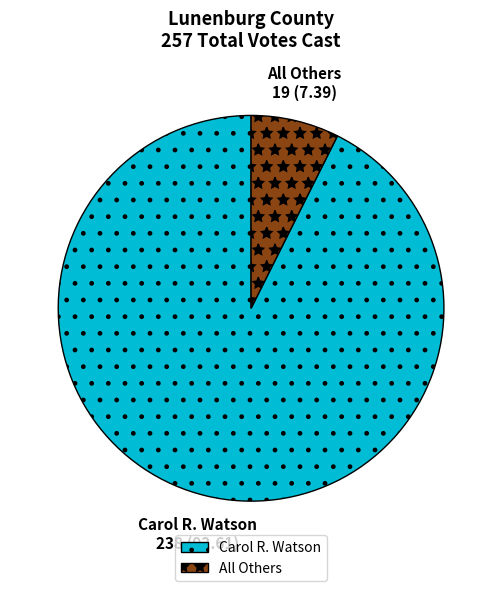

What is the ratio of the value at Carol R. Watson to the value at All Others?

12.5